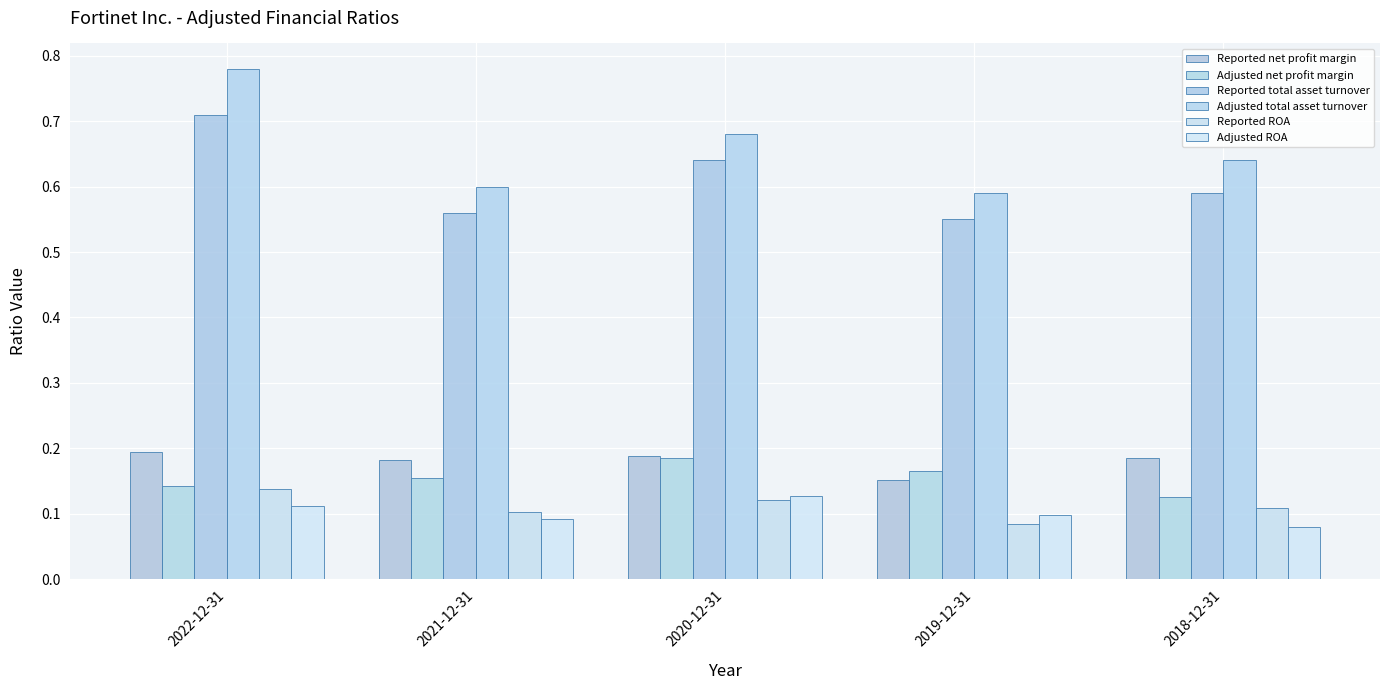

What is the difference between the maximum and second lowest values in the Reported total asset turnover series?

0.1